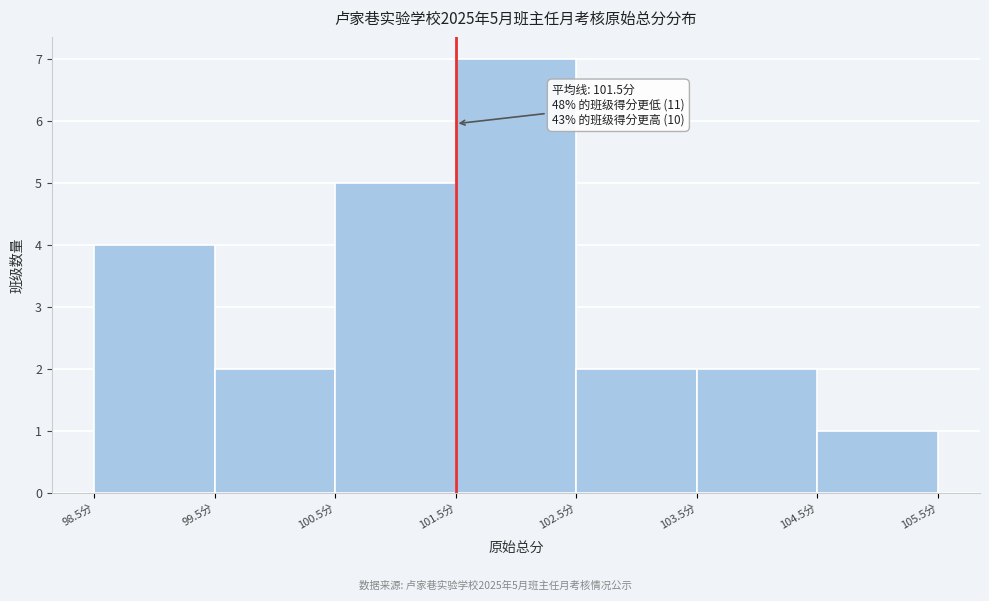

Over which range of the x-axis is the bar tallest?

101.5 to 102.5